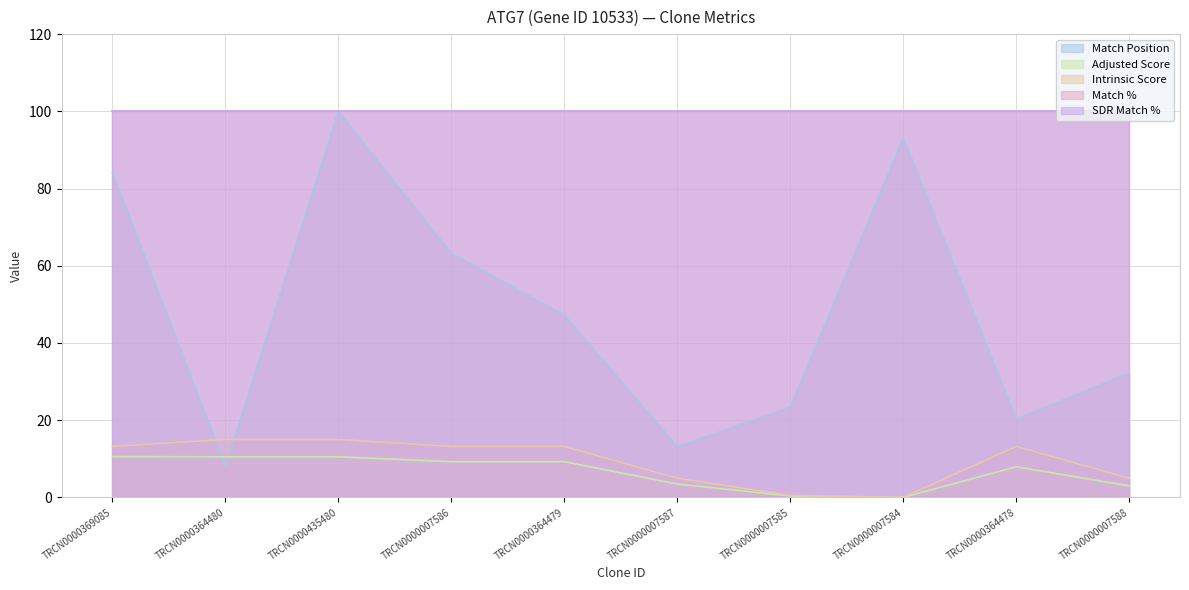

True or false: Adjusted Score and Intrinsic Score cross at least once.

False